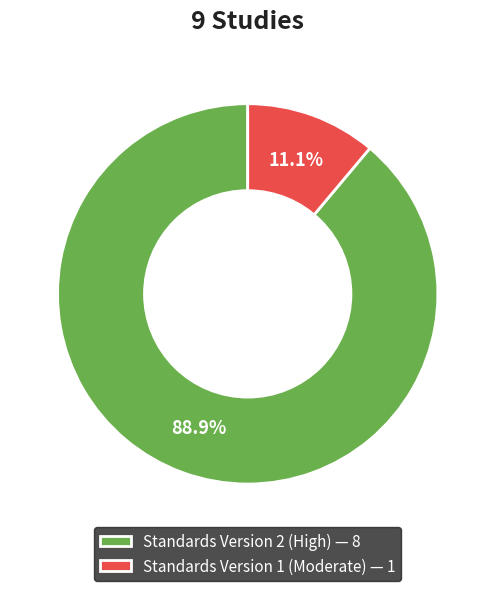

Which has a higher value, Standards Version 1 (Moderate) — 1 or Standards Version 2 (High) — 8?

Standards Version 2 (High) — 8